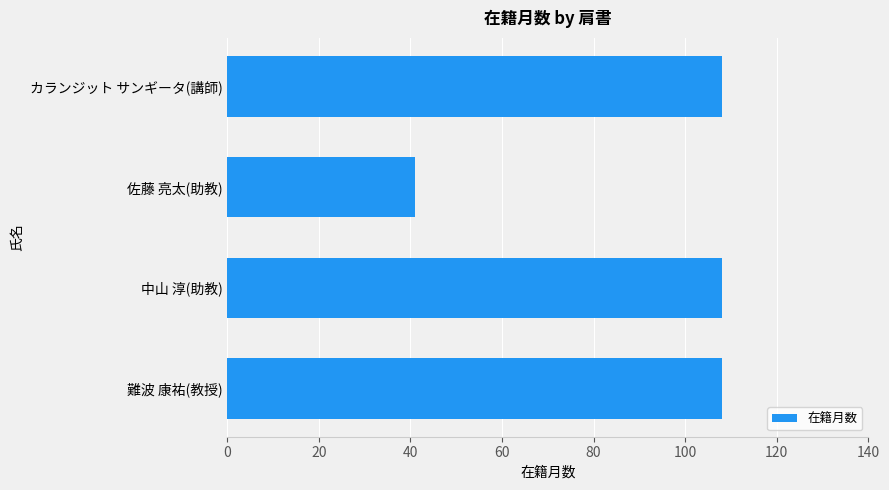

What is the difference between the maximum and minimum values?

67